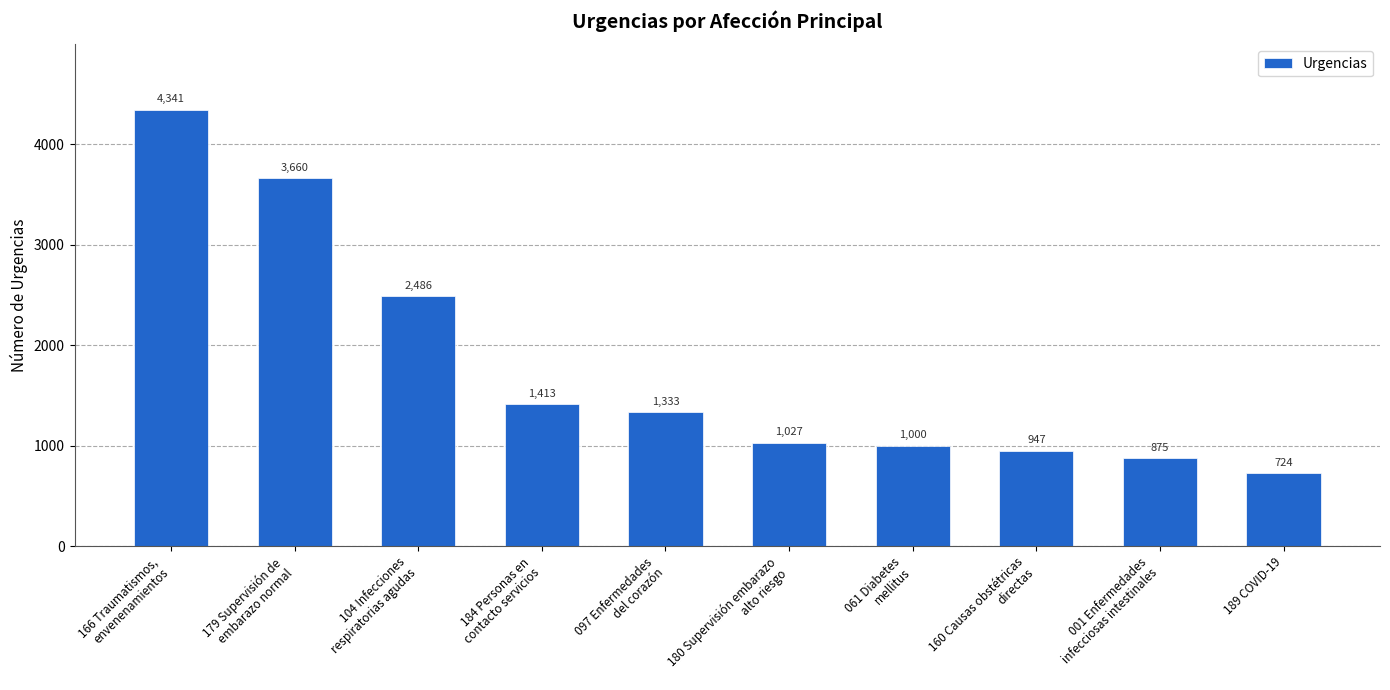

How many bars are there in total?

10